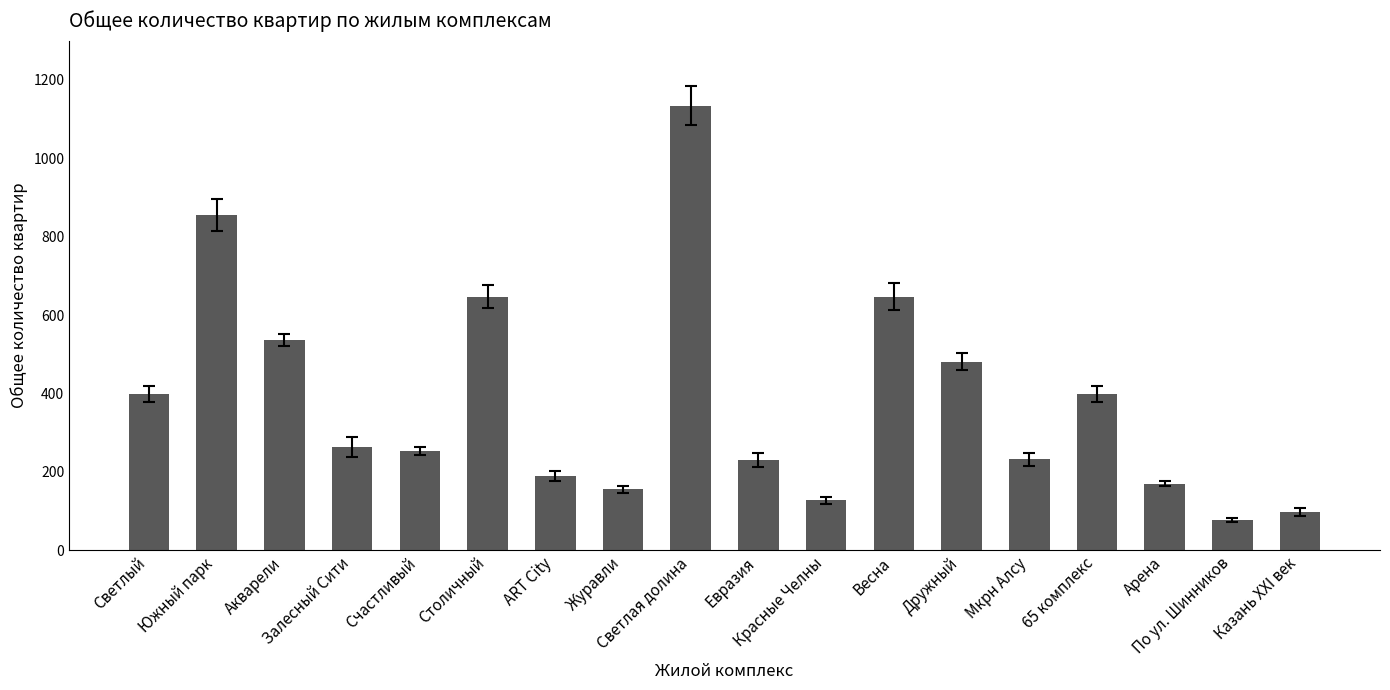

What is the smallest value displayed?

77